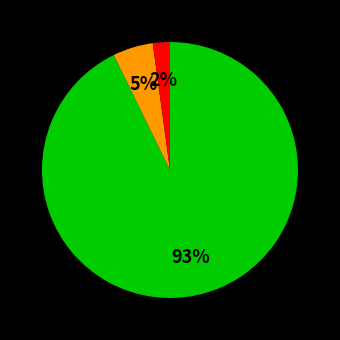

Is there a majority slice in this chart?

Yes